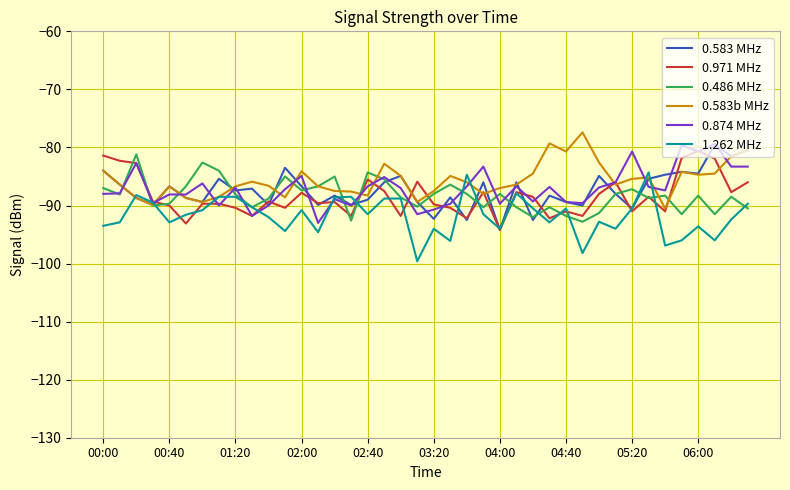

What is the maximum value for 0.874 MHz?

-79.4